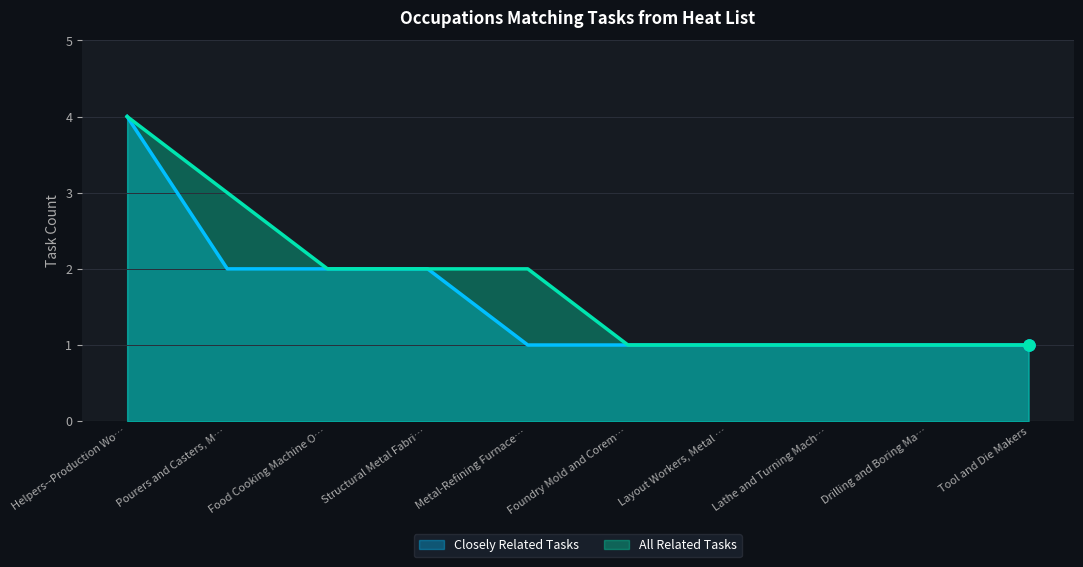

What is the value of the Closely Related Tasks point at the 5th from the left?

1